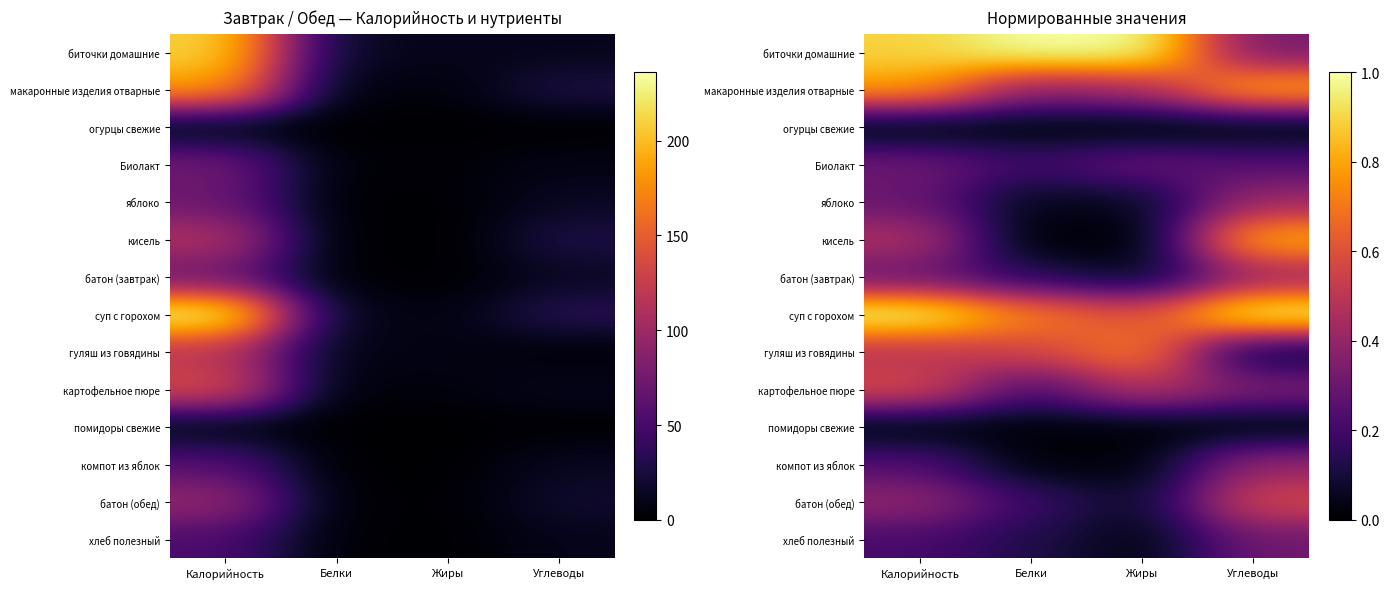

True or false: картофельное пюре has a value of 0.3 at Белки.

False